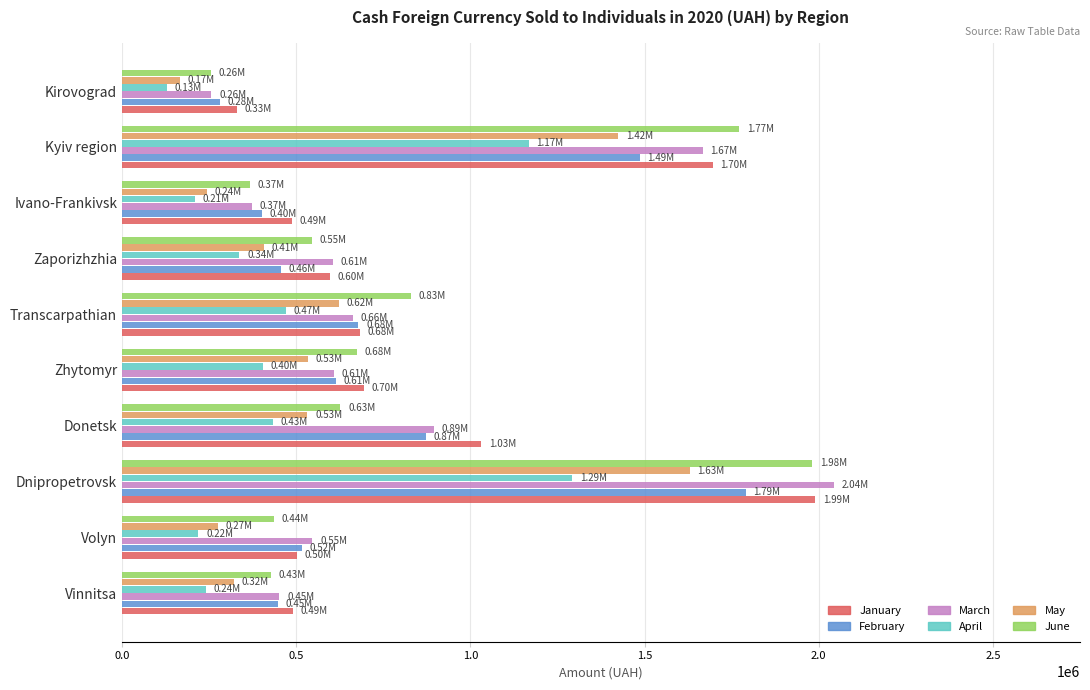

Between Dnipropetrovsk and Kirovograd, which series saw the biggest shift?

March